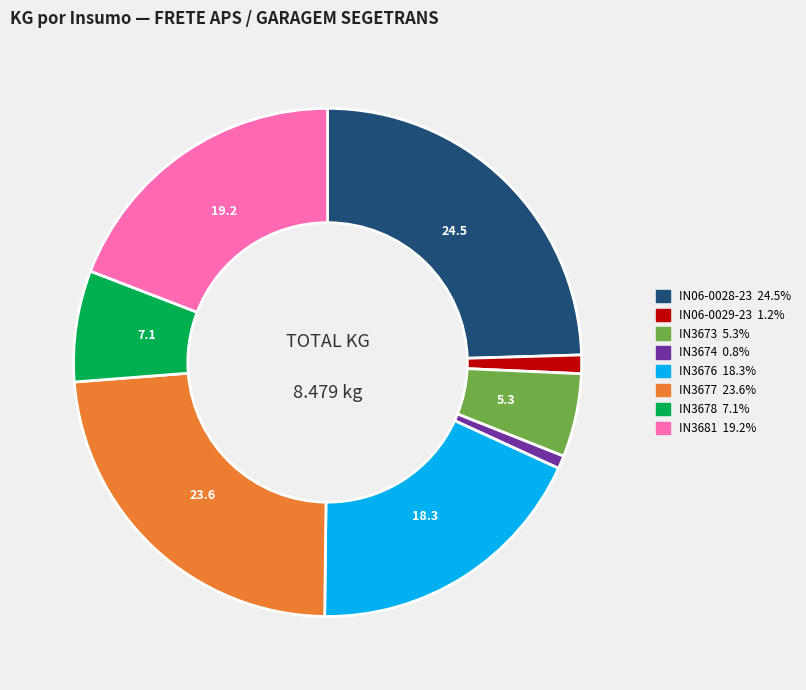

Combined, do IN3676 and IN06-0029-23 account for over 50%?

No